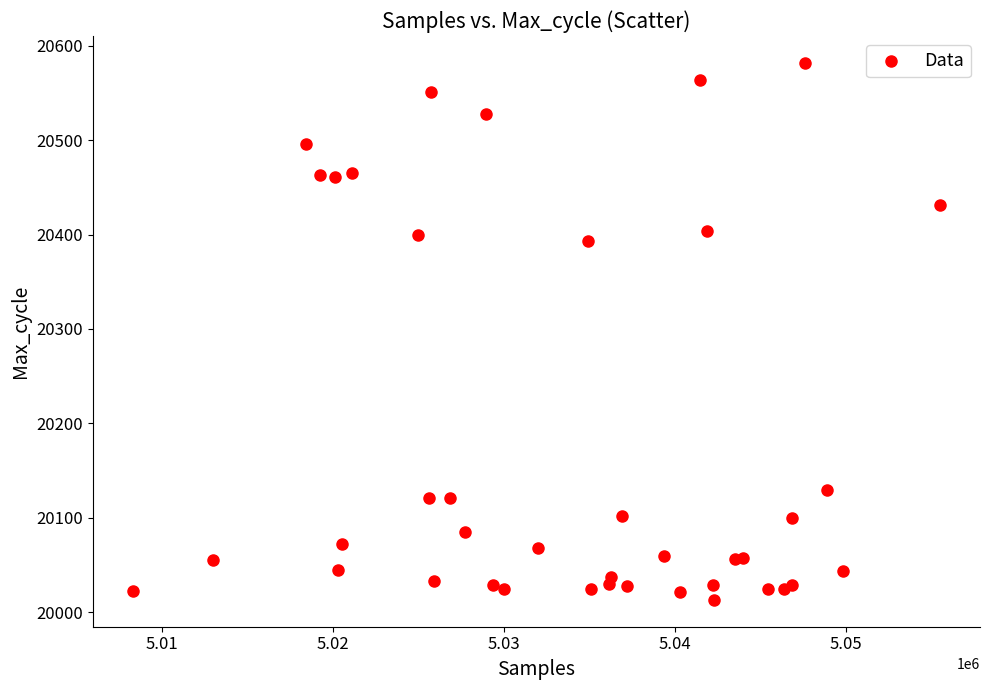

What Y value in the scatter plot is closest to 20297?

20393